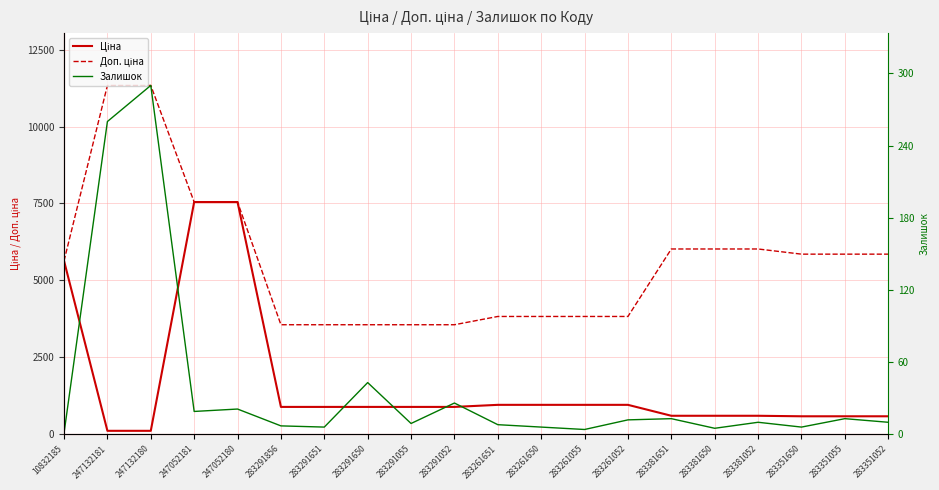

What is the label of the 10th point from the right?

283261651